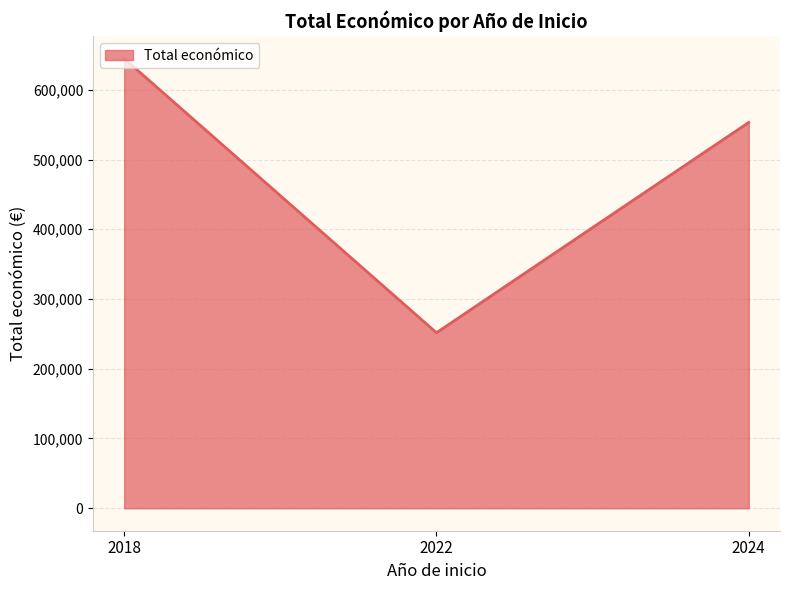

What is the average value?

483225